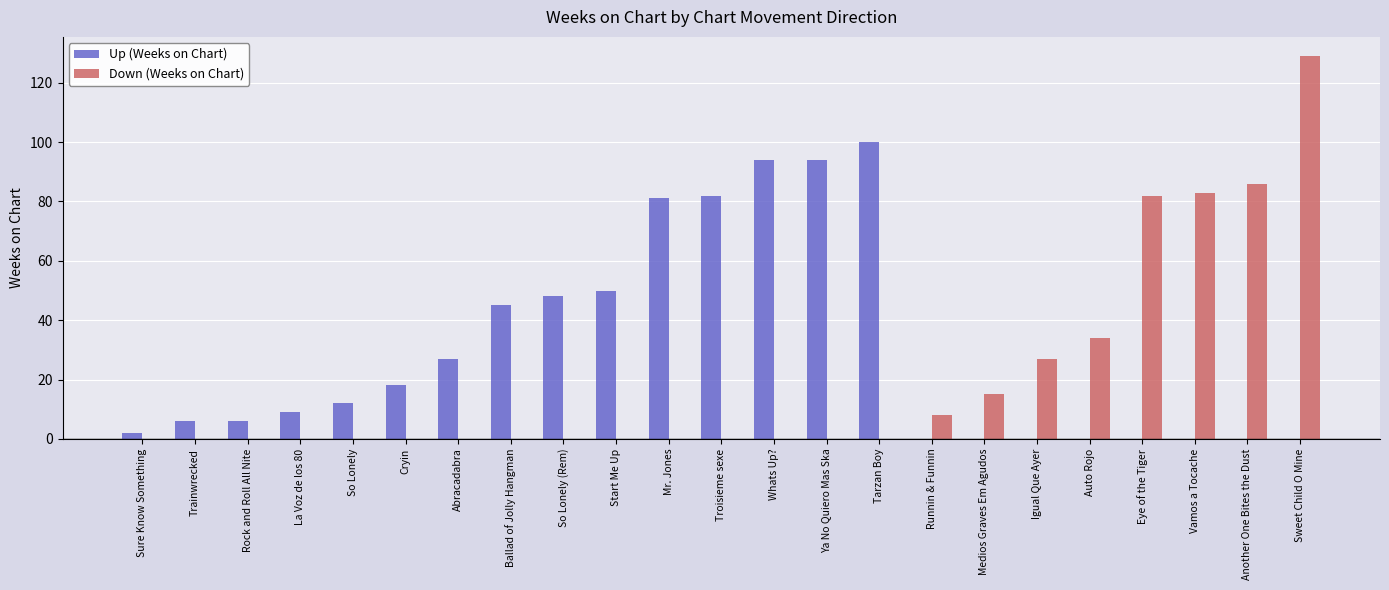

What is the sum of all Down (Weeks on Chart) values?

464